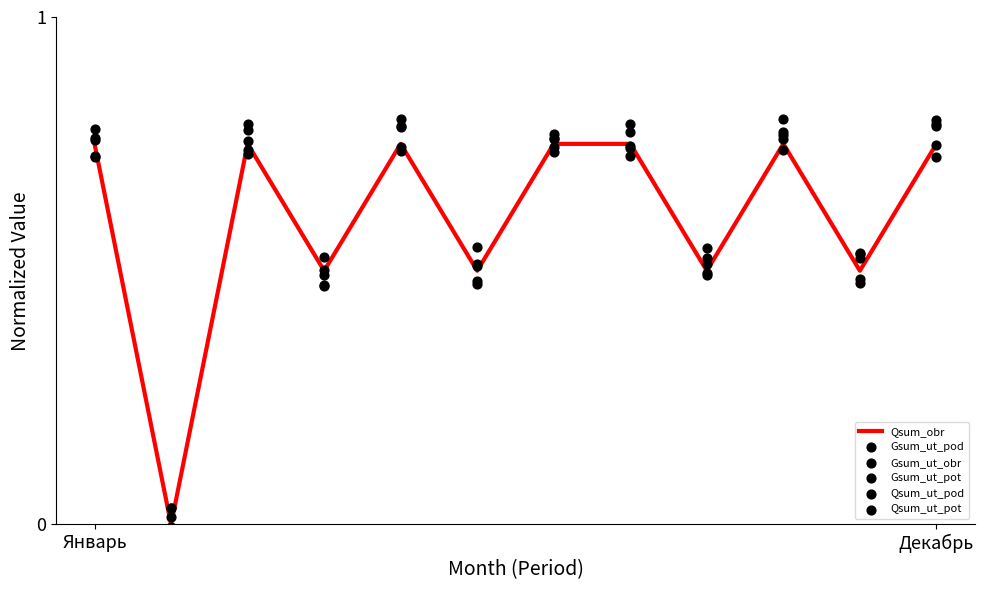

What are all the series names shown in the legend?

Qsum_obr, Gsum_ut_pod, Gsum_ut_obr, Gsum_ut_pot, Qsum_ut_pod, Qsum_ut_pot